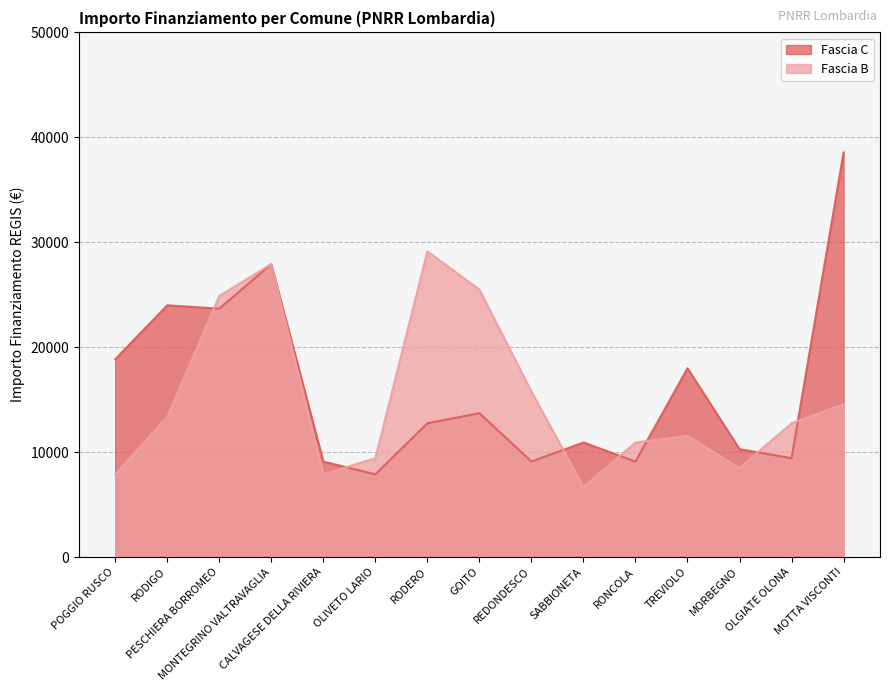

What is the minimum value shown in the chart?

6677